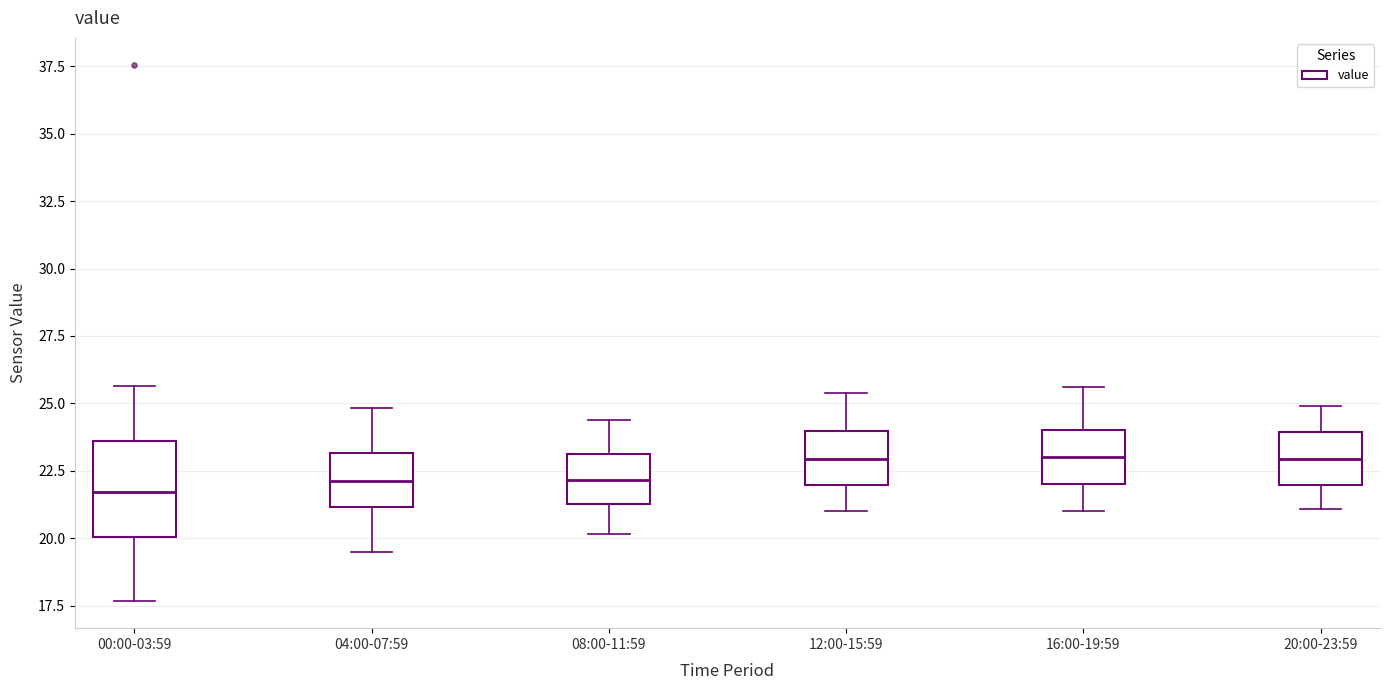

Comparing the boxes themselves (not the whiskers), which one is the tallest?

00:00-03:59